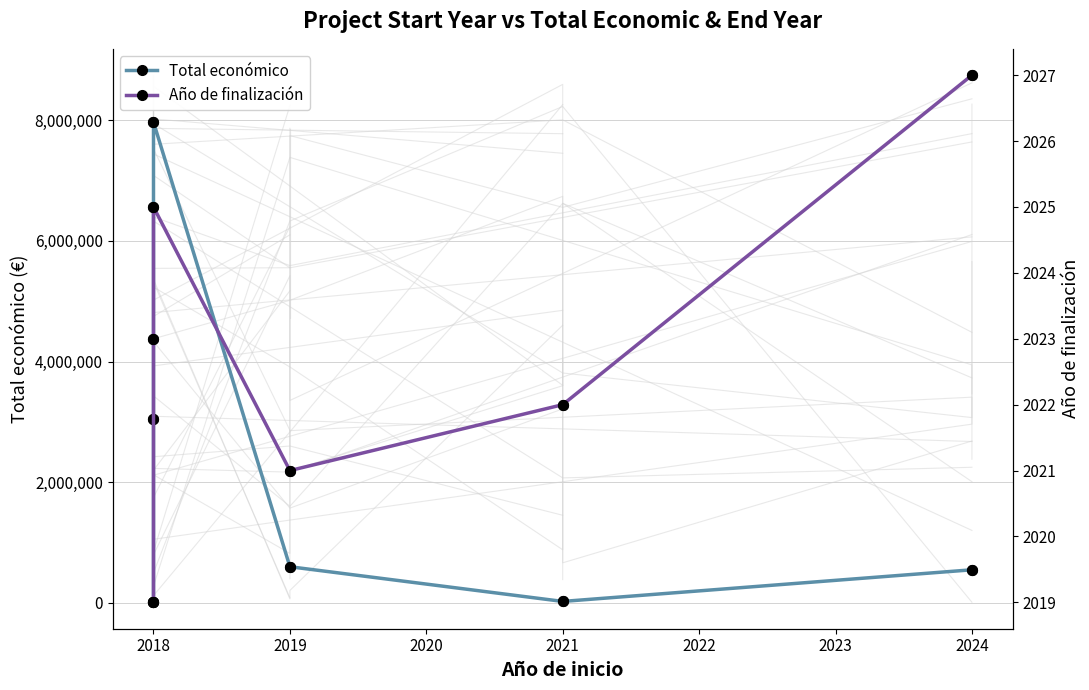

Which series has the largest total across all categories?

Total económico